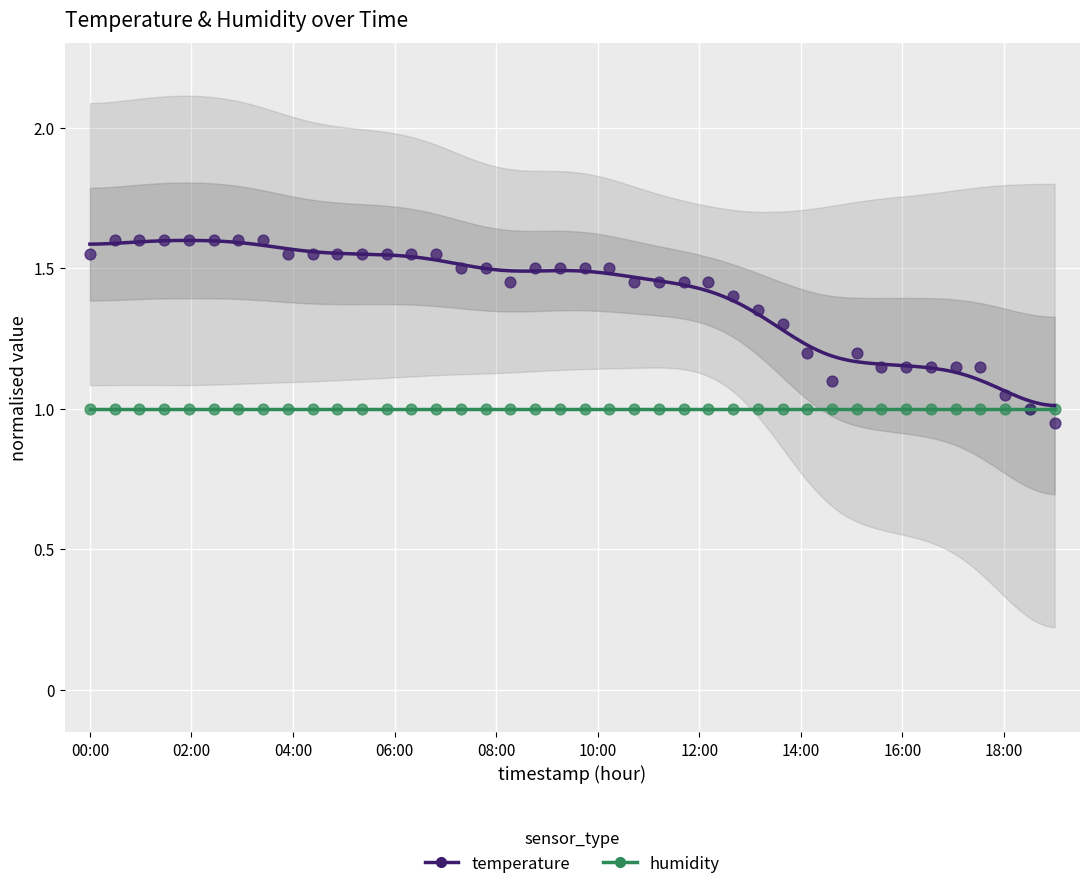

What are all the series names shown in the legend?

temperature, humidity